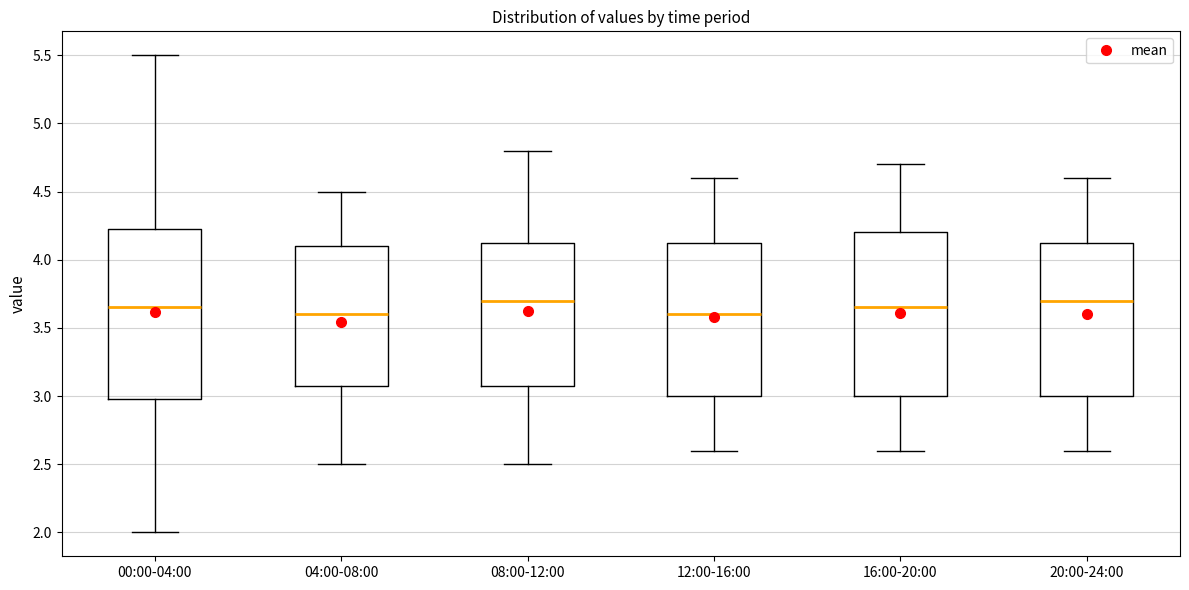

Where is the lower edge of the box for 12:00-16:00 on the y-axis? The values are not printed on the chart, so give them approximately, as read against the axis.

3.00